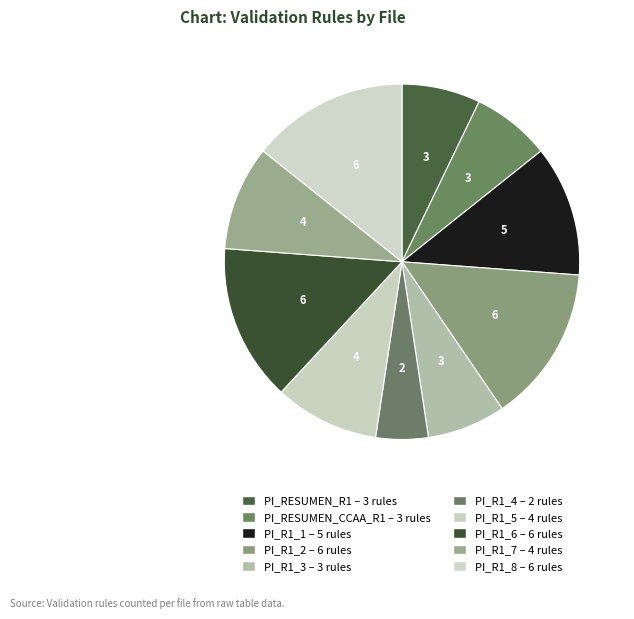

How many slices are in this pie chart?

10